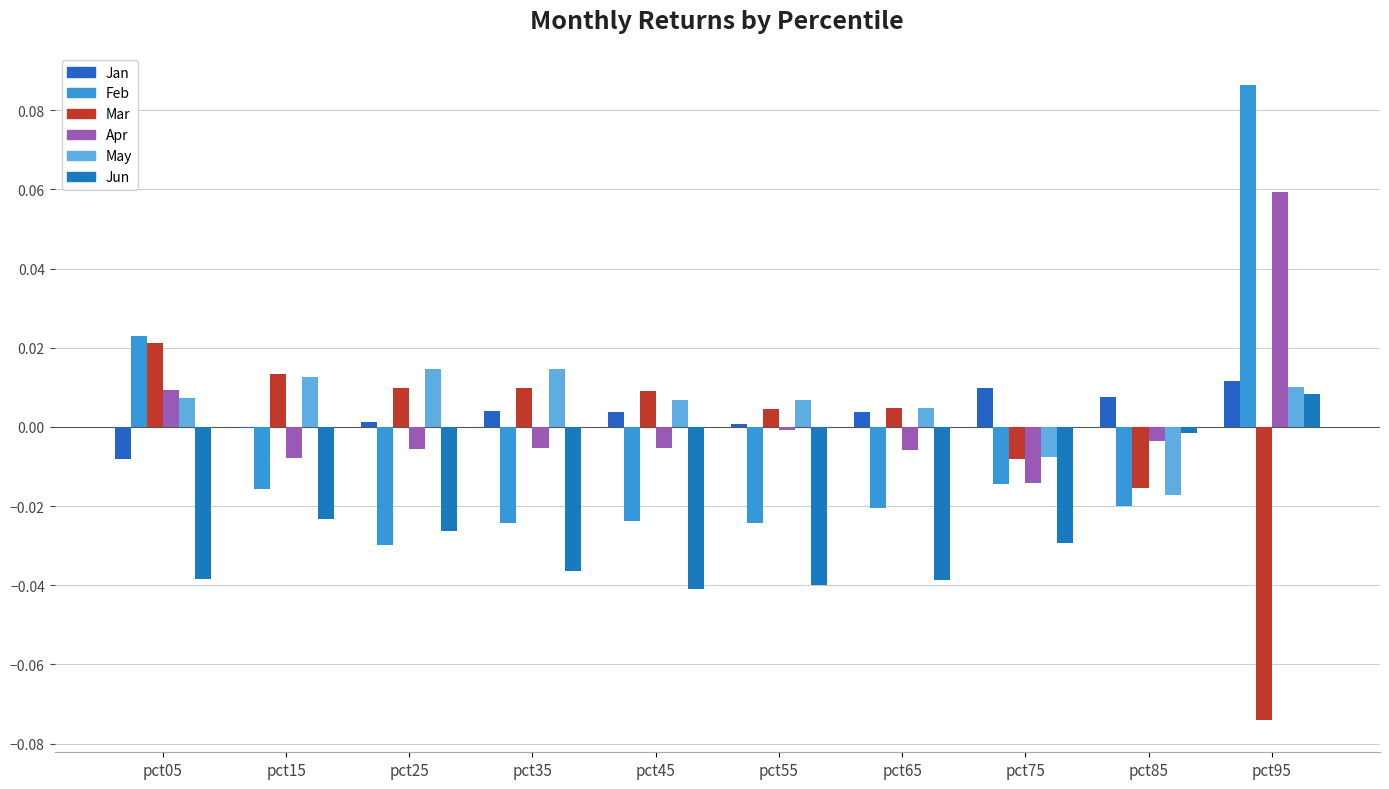

Which series changed the most between pct85 and pct95?

Feb